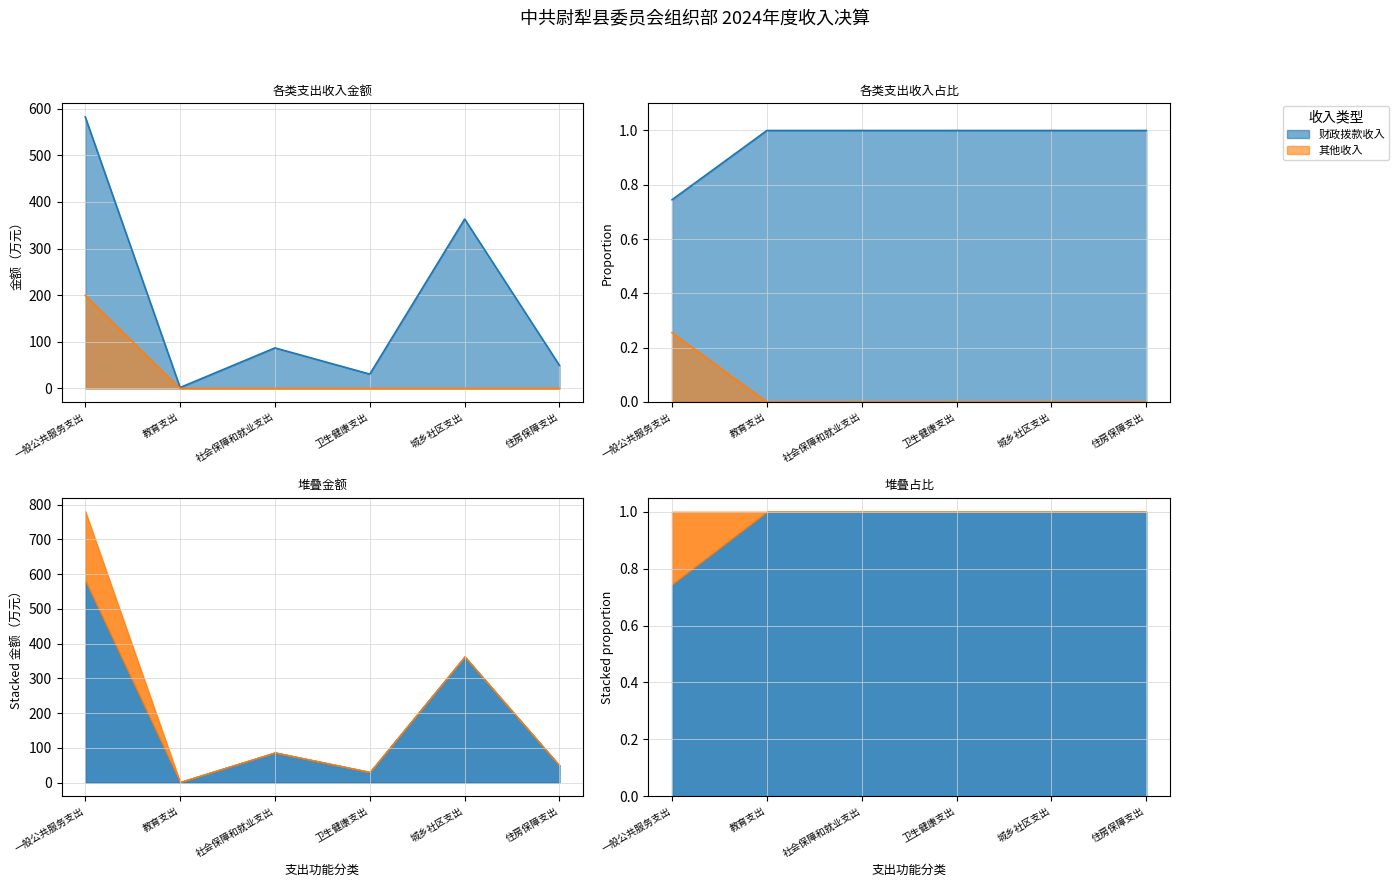

How many interior local valleys does the 财政拨款收入 series have?

2